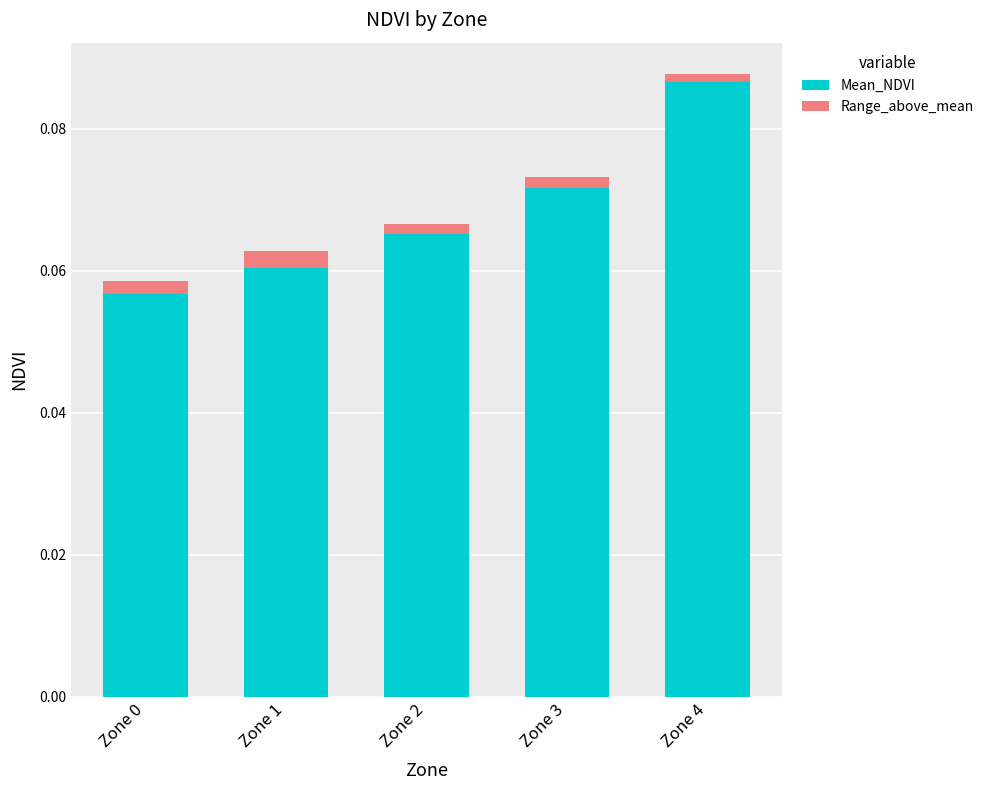

Count the Mean_NDVI values in the range 0 to 1.

5